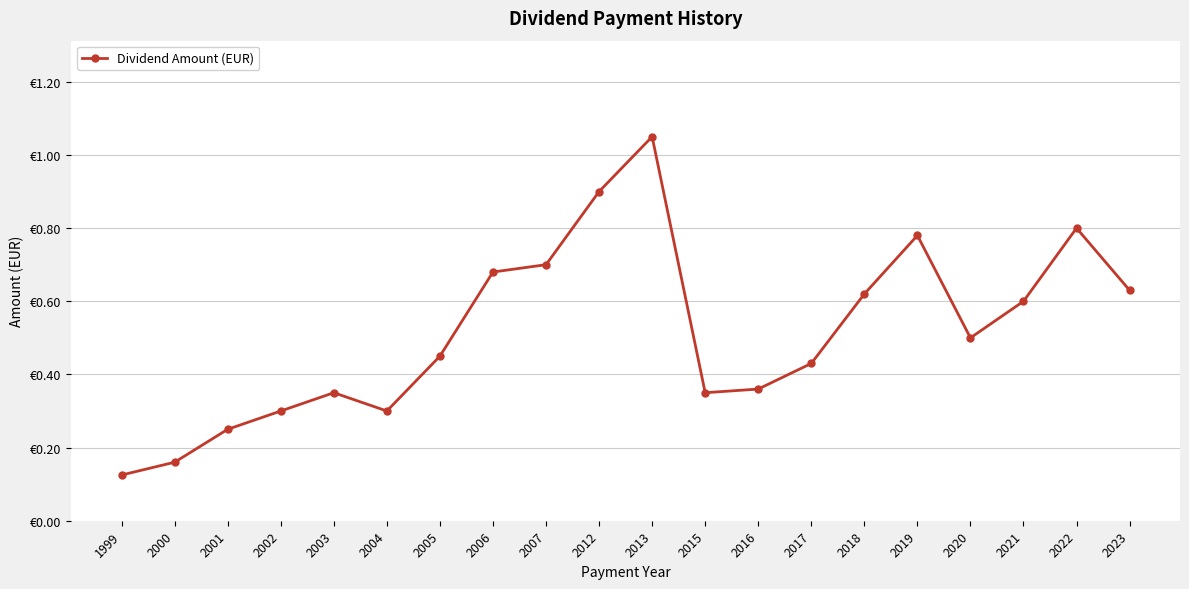

Is this an area chart (filled region under the line)?

No